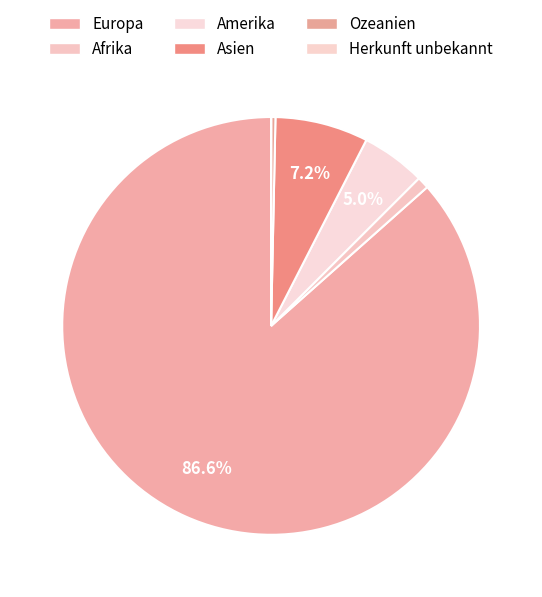

What percentage is NOT represented by Asien?

92.8%